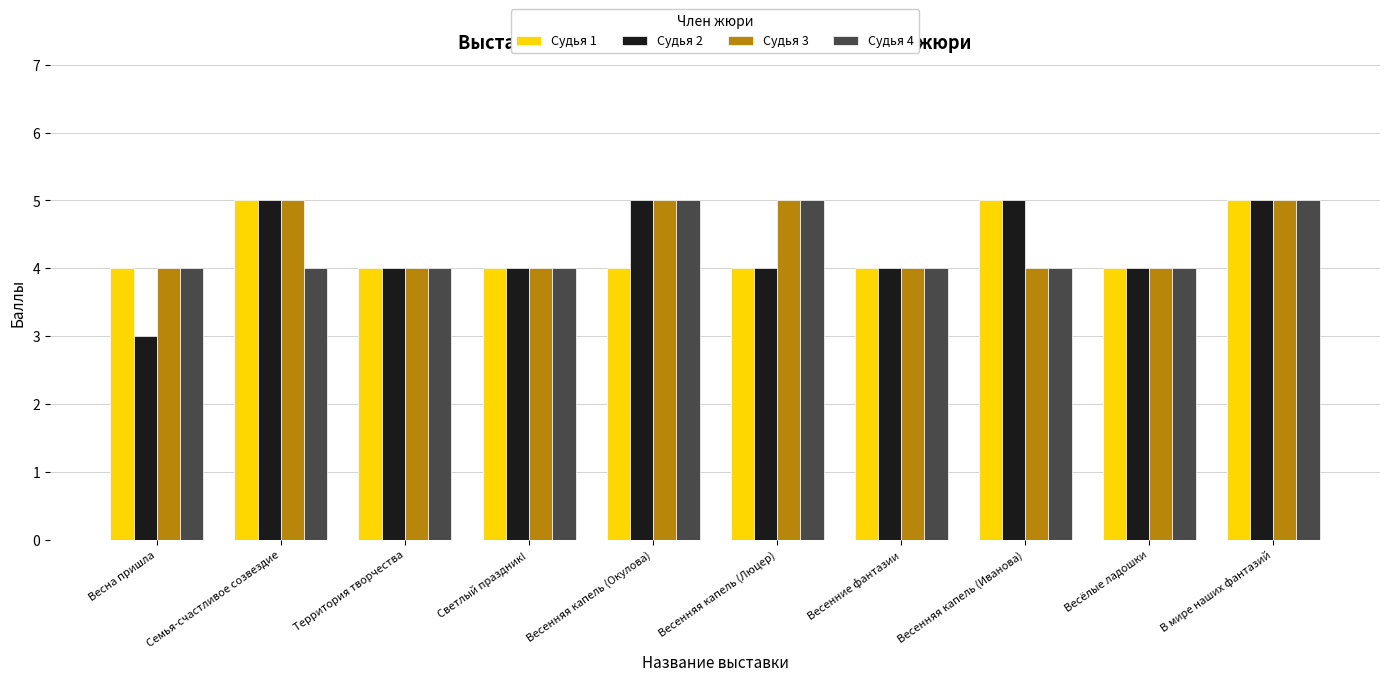

Is the value of Судья 3 at Весёлые ладошки greater than the value of Судья 2 at Весенняя капель (Окулова)?

No